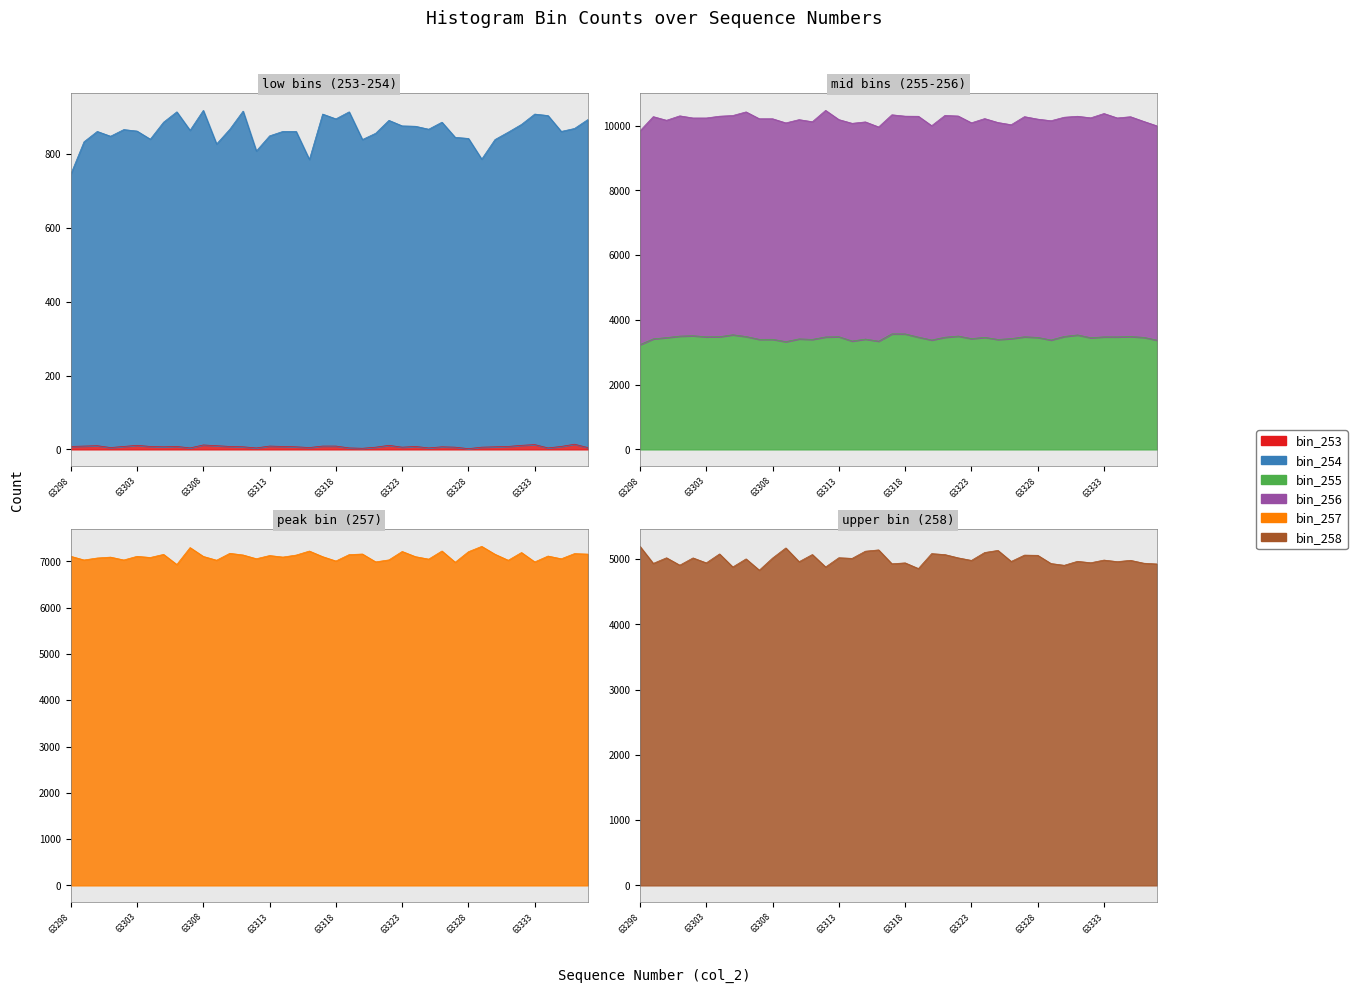

How many data points does each series have?

40